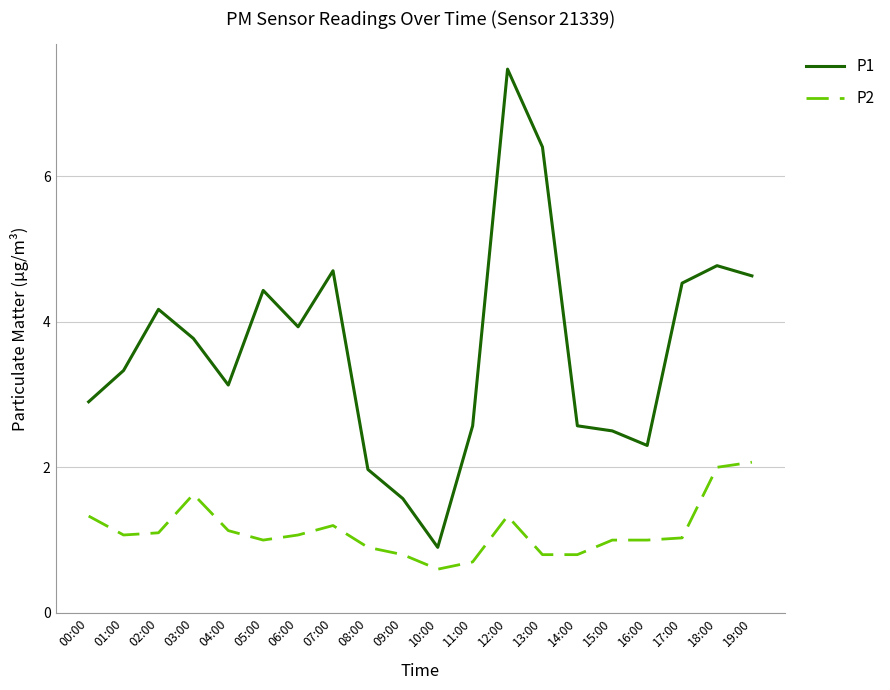

Reading left to right, transcribe all the data shown in this chart.

P1: 2.9	3.3	4.2	3.8	3.1	4.4	3.9	4.7	2.0	1.6	0.9	2.6	7.5	6.4	2.6	2.5	2.3	4.5	4.8	4.6
P2: 1.3	1.1	1.1	1.6	1.1	1.0	1.1	1.2	0.9	0.8	0.6	0.7	1.3	0.8	0.8	1.0	1.0	1.0	2.0	2.1